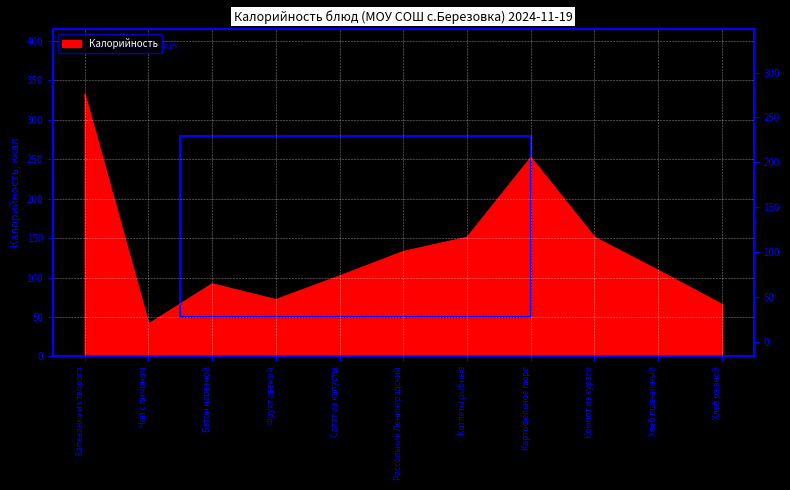

True or false: there are more than 1 points higher than both neighbors.

True